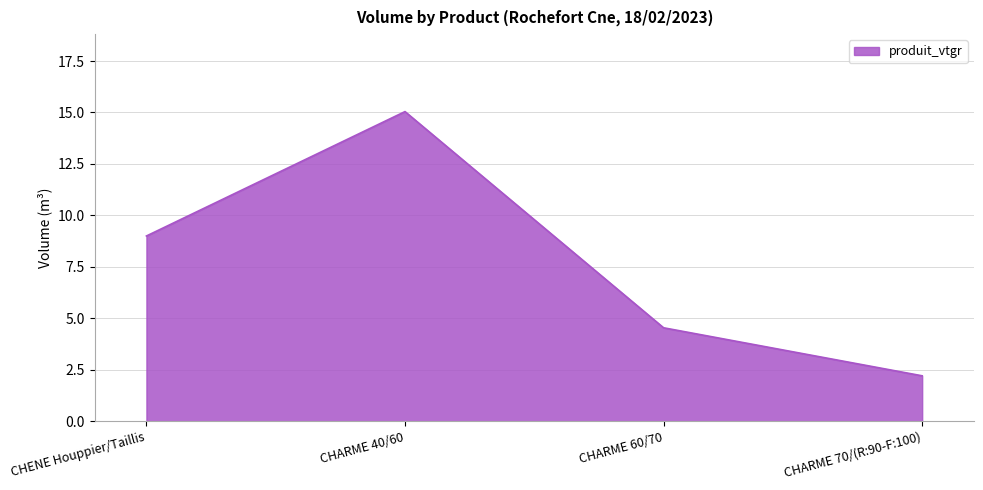

Does the chart have visible grid lines?

Yes